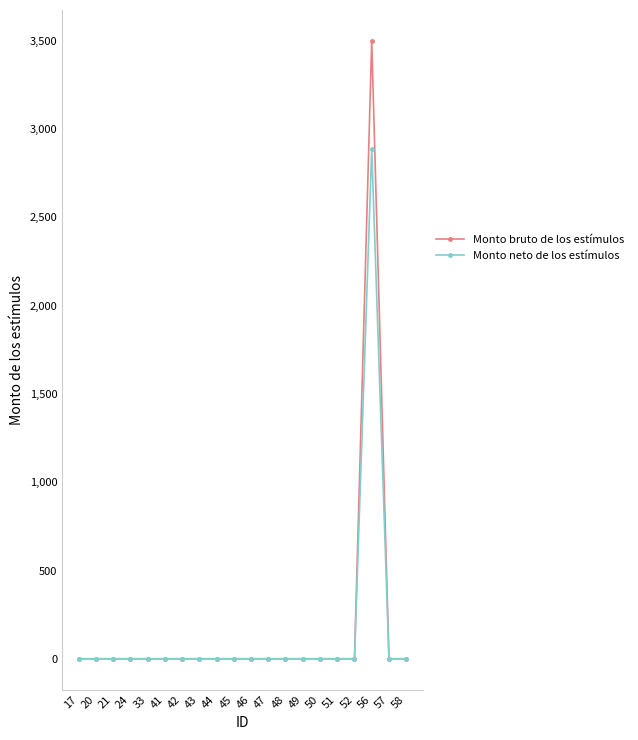

What is the value of the Monto neto de los estímulos point at the 18th from the left?

2887.5